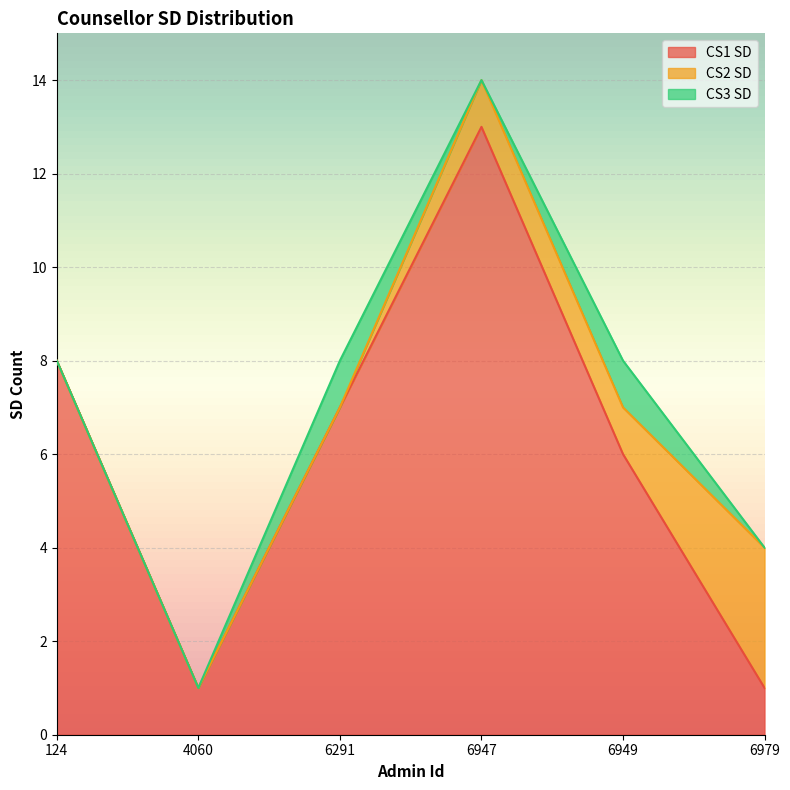

What is the average value of the CS1 SD series?

6